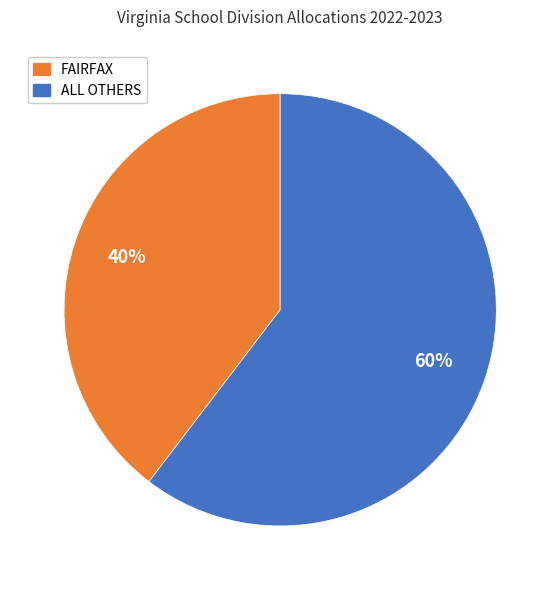

Is there any slice that represents more than half of the pie?

Yes